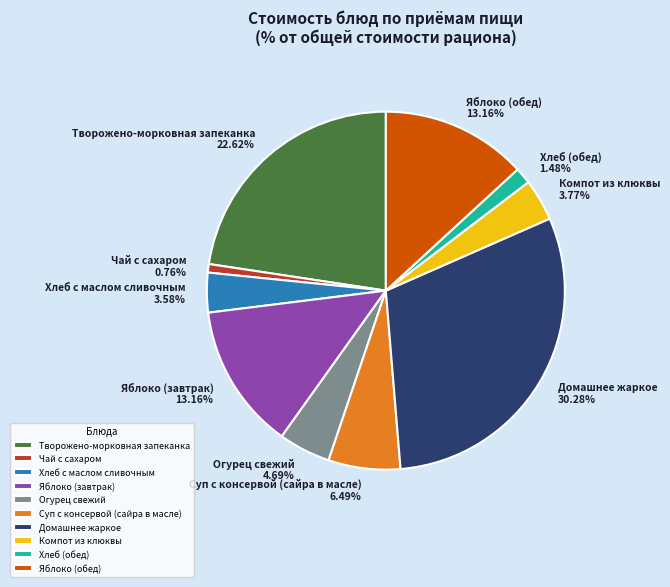

To the nearest percent, what portion does Хлеб с маслом сливочным represent?

4%